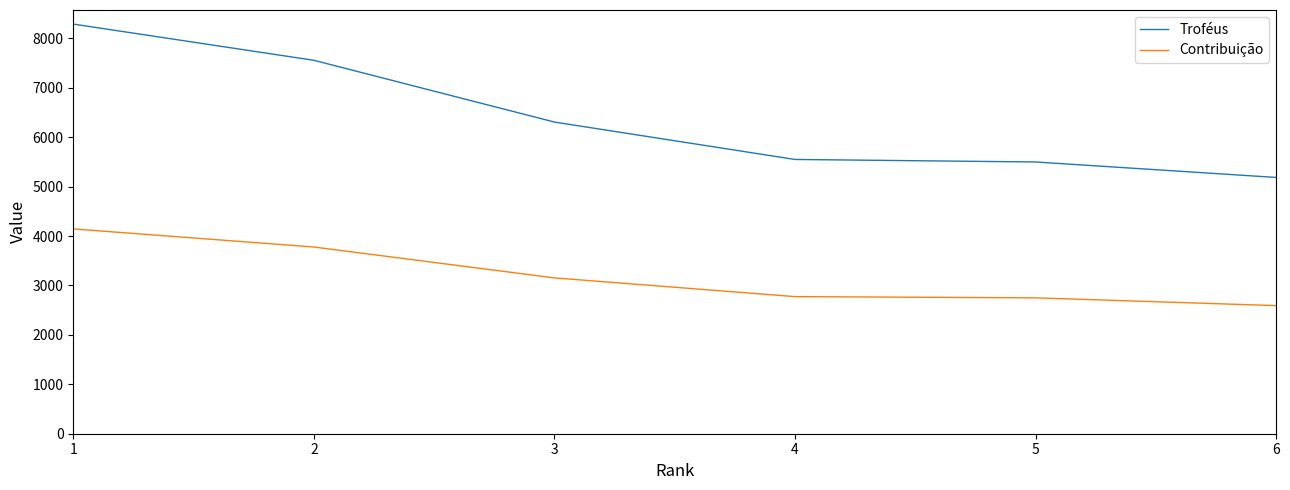

What is the sum of the Contribuição values at 2 and 4?

6554